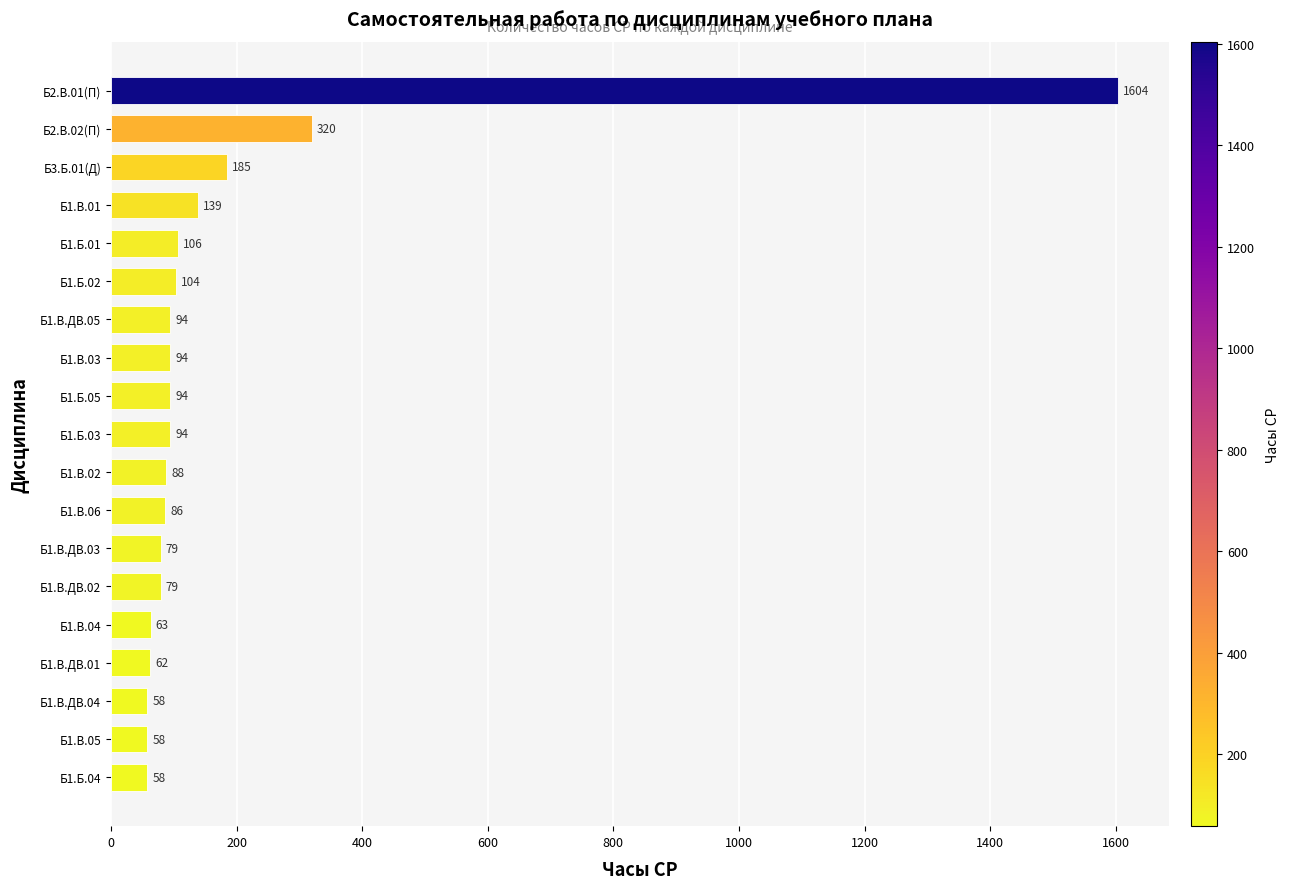

Reading top to bottom, list all the values displayed in this chart.

1604	320	185	139	106	104	94	94	94	94	88	86	79	79	63	62	58	58	58